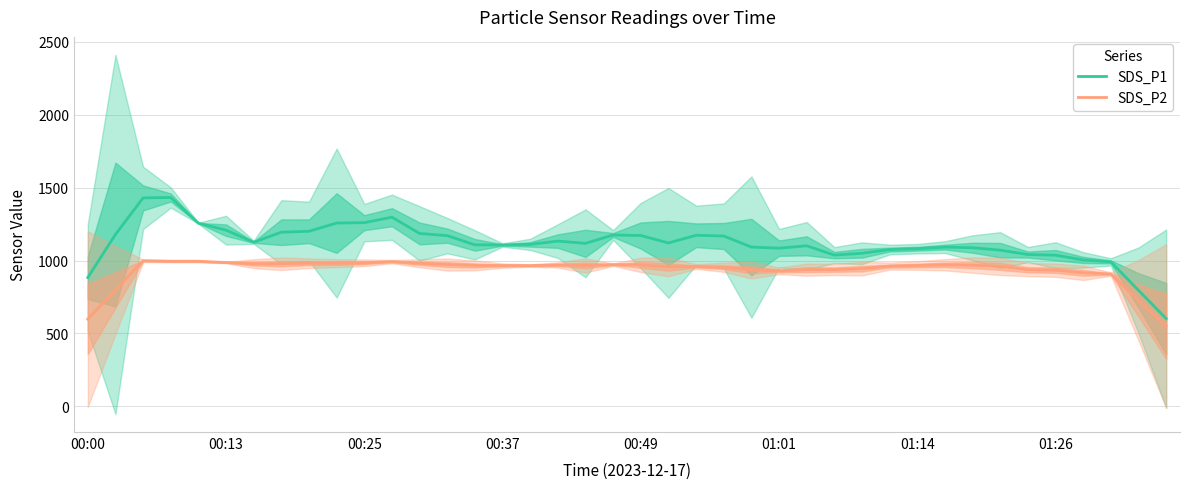

What is the lowest value of the SDS_P2 series?

550.1